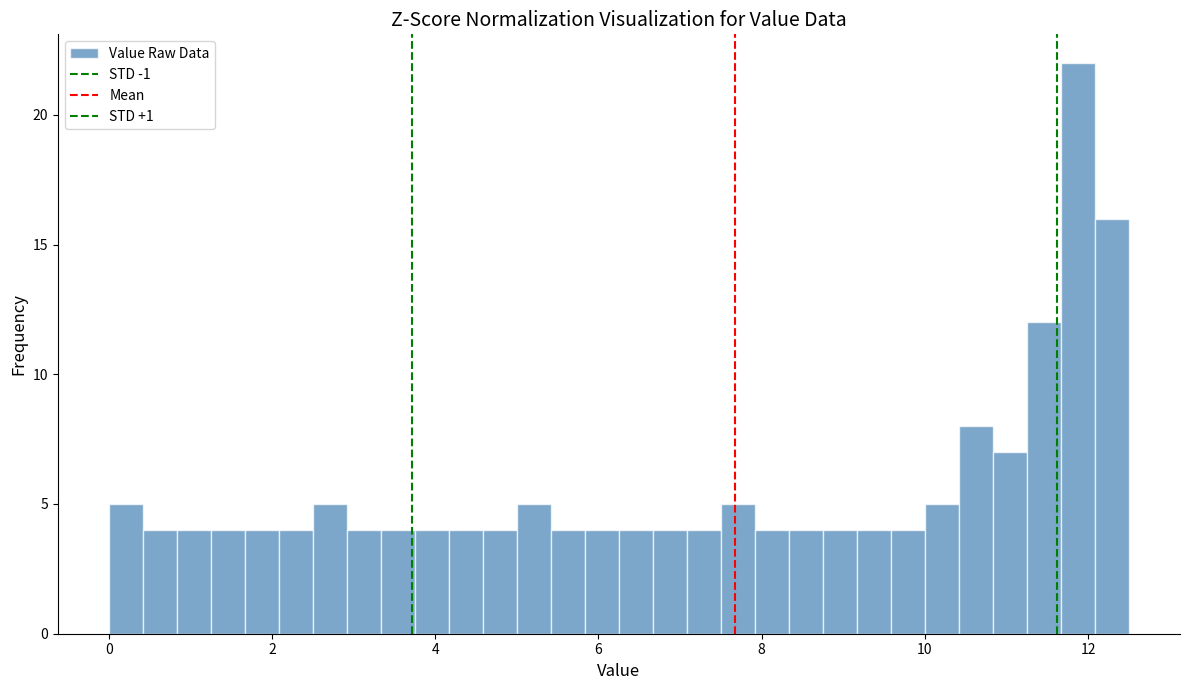

Read against the x-axis, roughly where is the centre of the tallest bar?

11.8